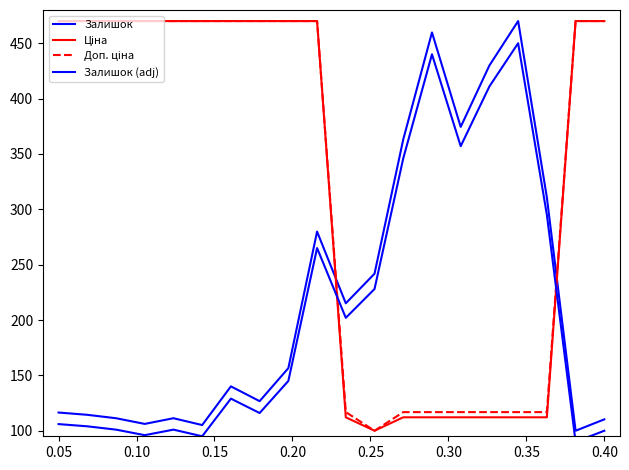

At how many categories does at least one series exceed 135?

20